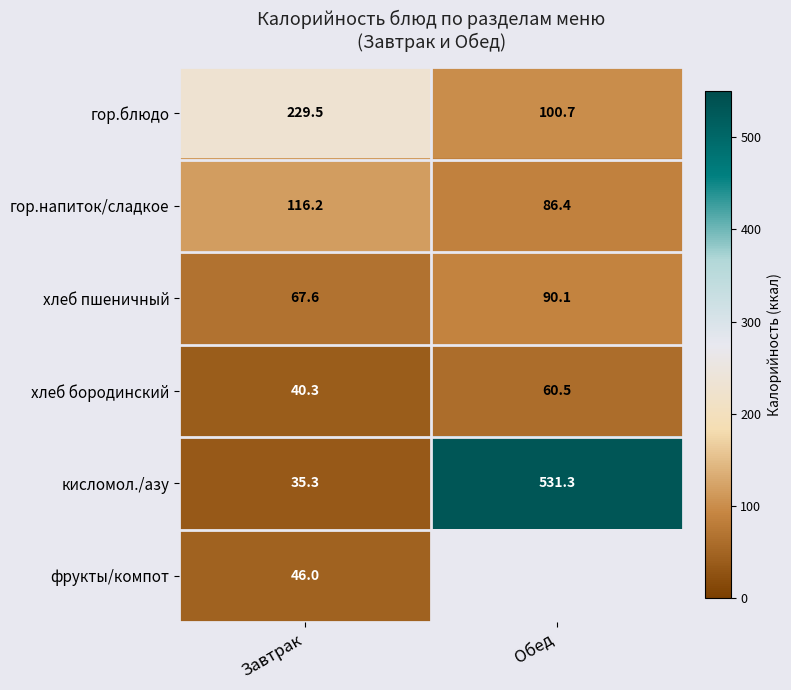

What is the sum of the хлеб пшеничный values at Завтрак and Обед?

157.7